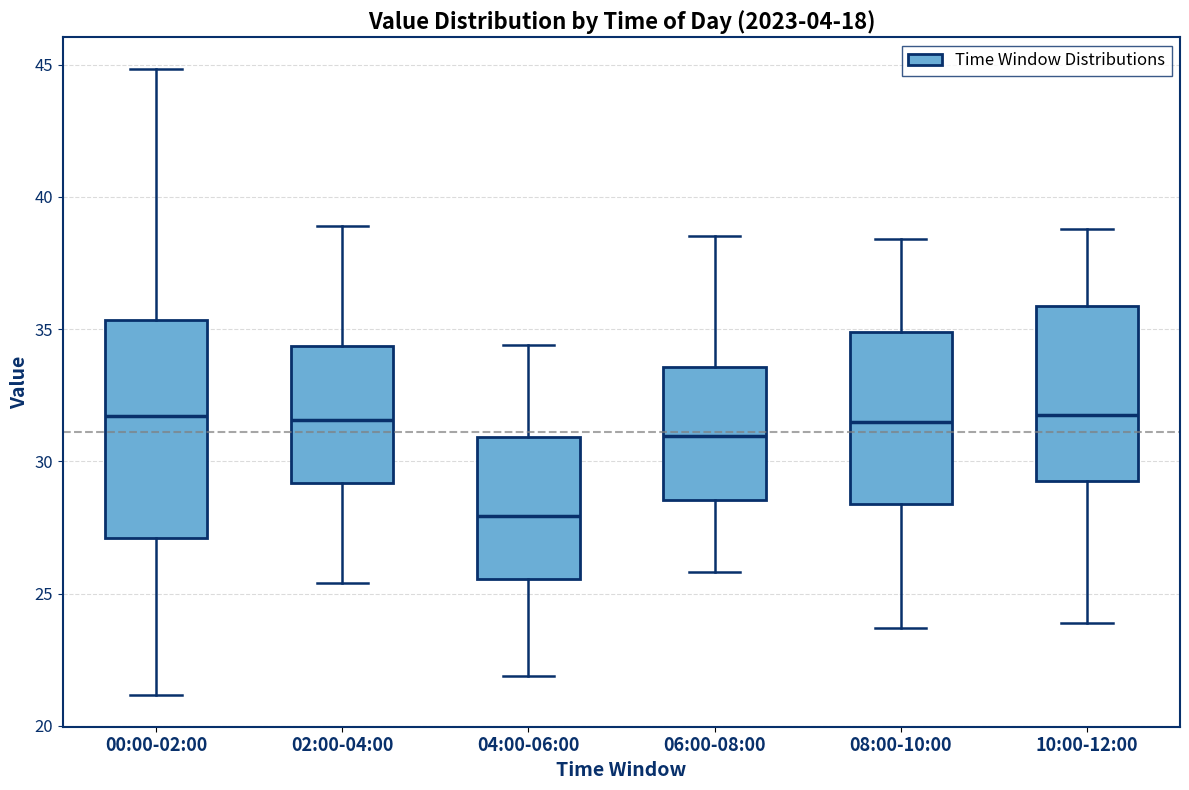

Reading left to right, transcribe this box plot: for each box, give where its median line is, the range the box spans, and where its two whiskers end, as read against the y-axis. The values are not printed on the chart, so give them approximately, as read against the axis.

00:00-02:00: median 31.5, box 27.0 to 35.5, whiskers 21.0 to 45.0
02:00-04:00: median 31.5, box 29.0 to 34.5, whiskers 25.5 to 39.0
04:00-06:00: median 28.0, box 25.5 to 31.0, whiskers 22.0 to 34.5
06:00-08:00: median 31.0, box 28.5 to 33.5, whiskers 26.0 to 38.5
08:00-10:00: median 31.5, box 28.5 to 35.0, whiskers 23.5 to 38.5
10:00-12:00: median 32.0, box 29.5 to 36.0, whiskers 24.0 to 39.0